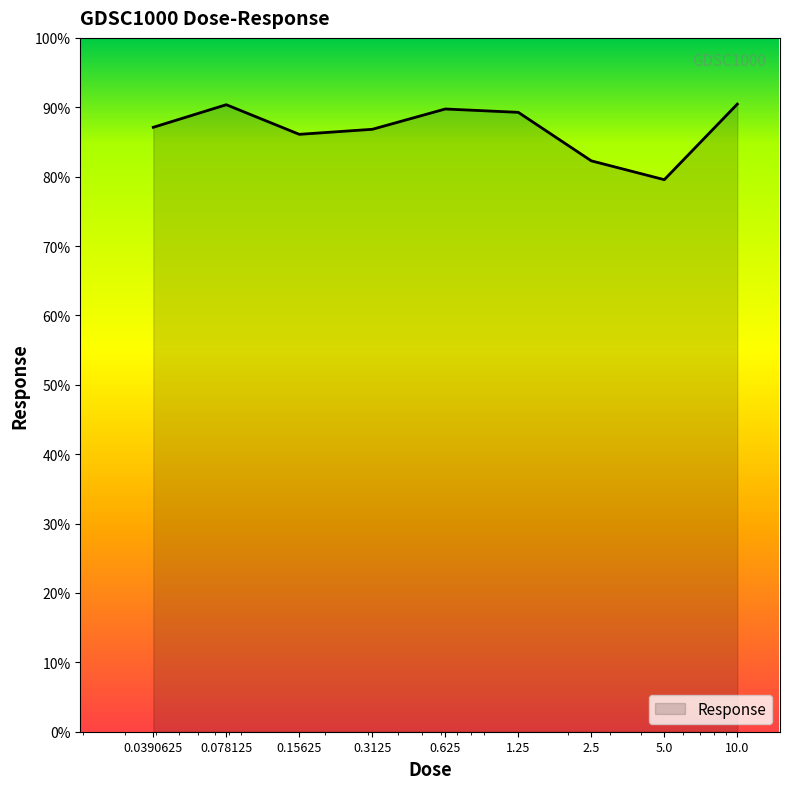

What is the smallest value displayed?

79.6